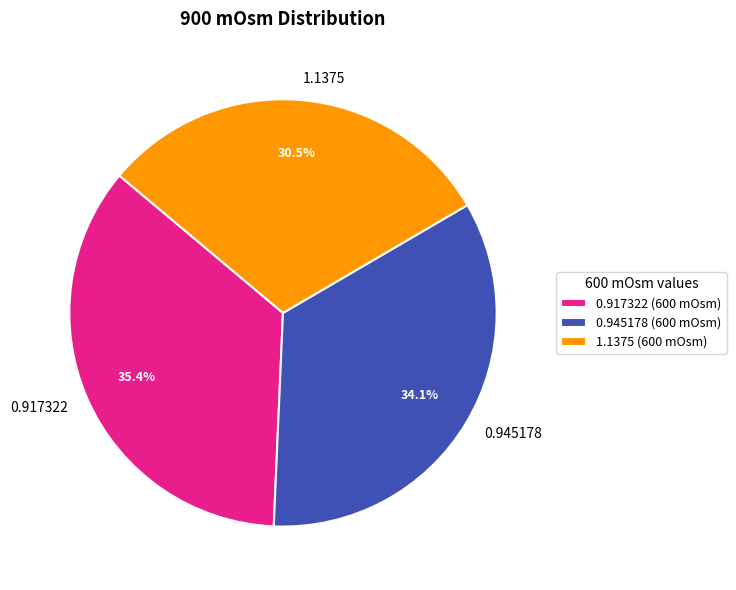

Which category has the biggest portion of the pie?

0.917322